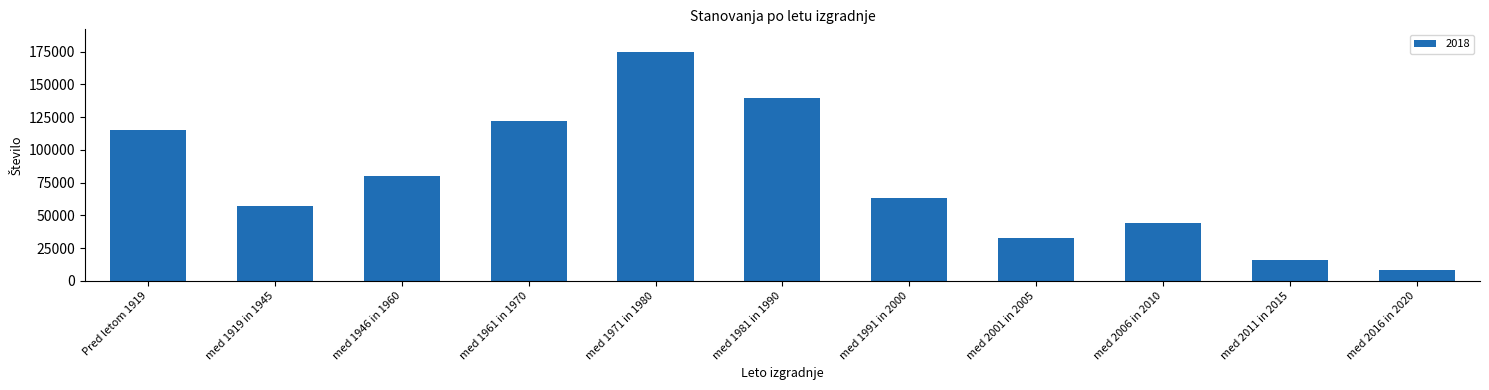

Is it true that the value at med 1971 in 1980 is 57737?

False